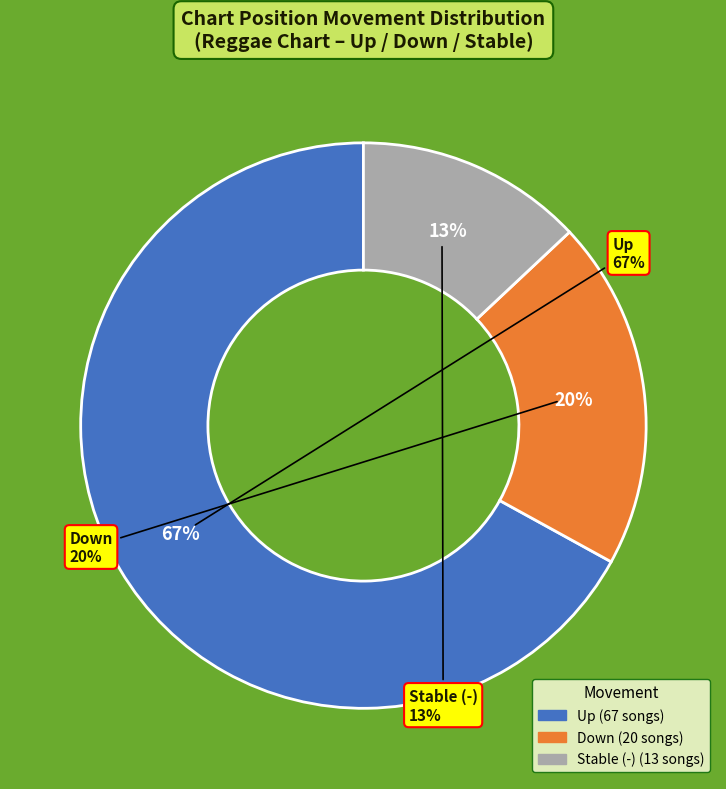

The down slice represents 26% of the pie. True or false?

False